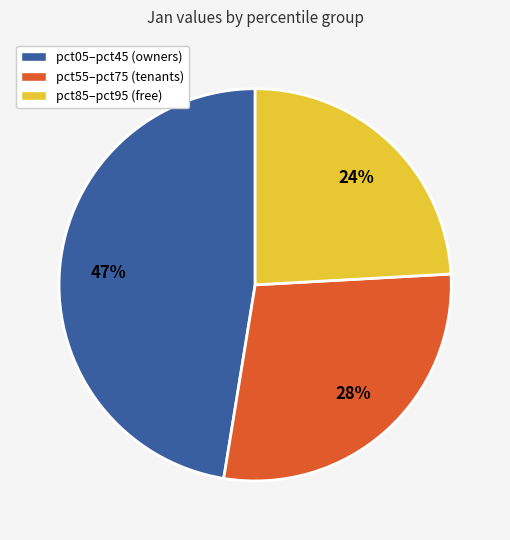

The pct05–pct45 (owners) slice represents 42% of the pie. True or false?

False